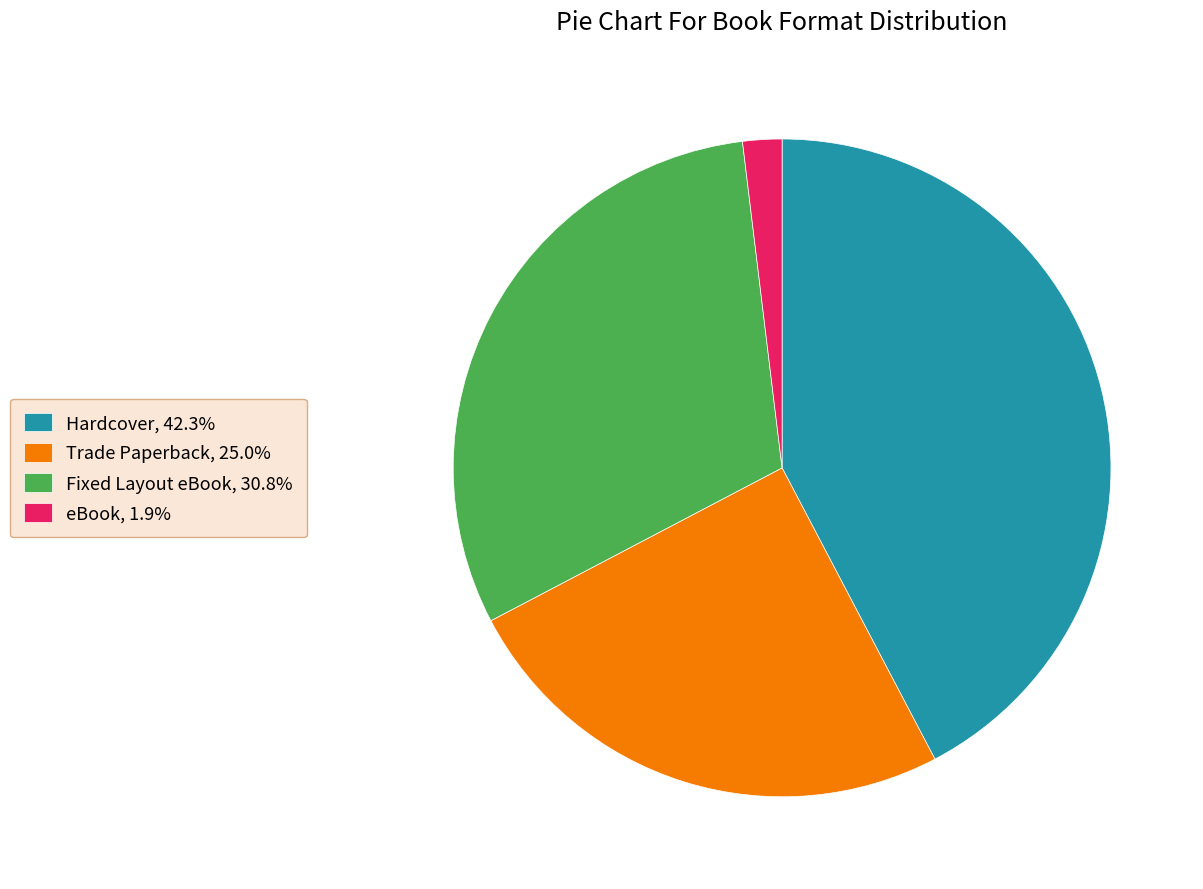

Is there any slice that represents more than half of the pie?

No